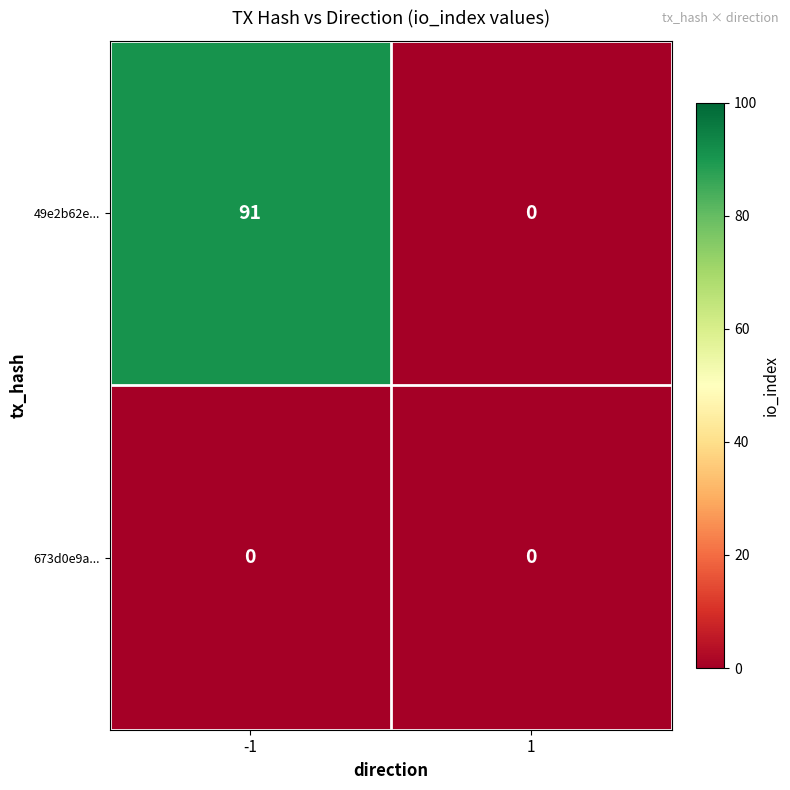

Which series has the largest total across all categories?

49e2b62e...